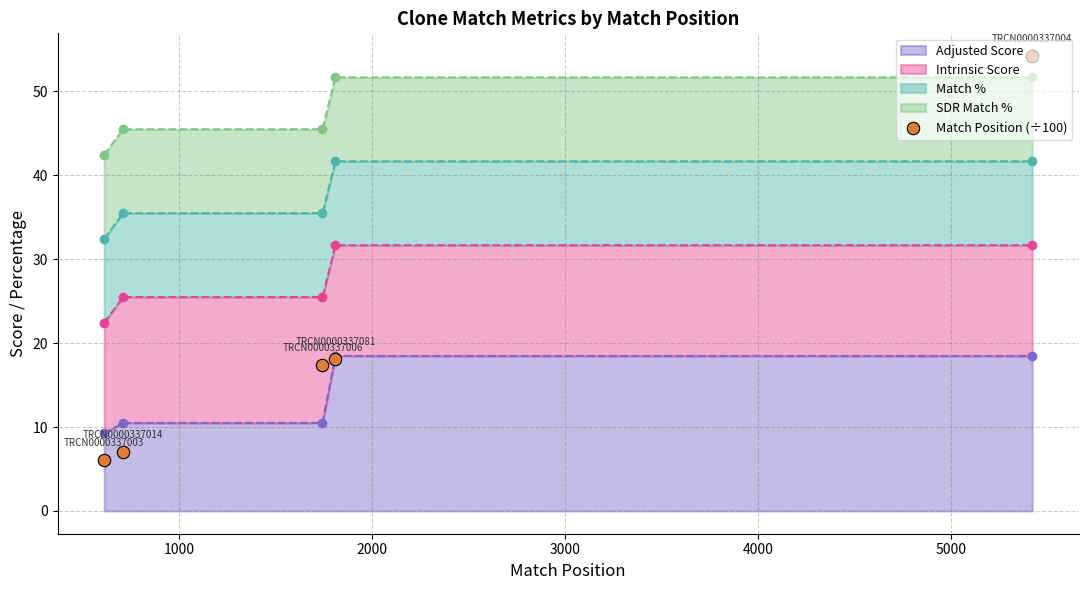

What is the minimum value for Adjusted Score?

9.2